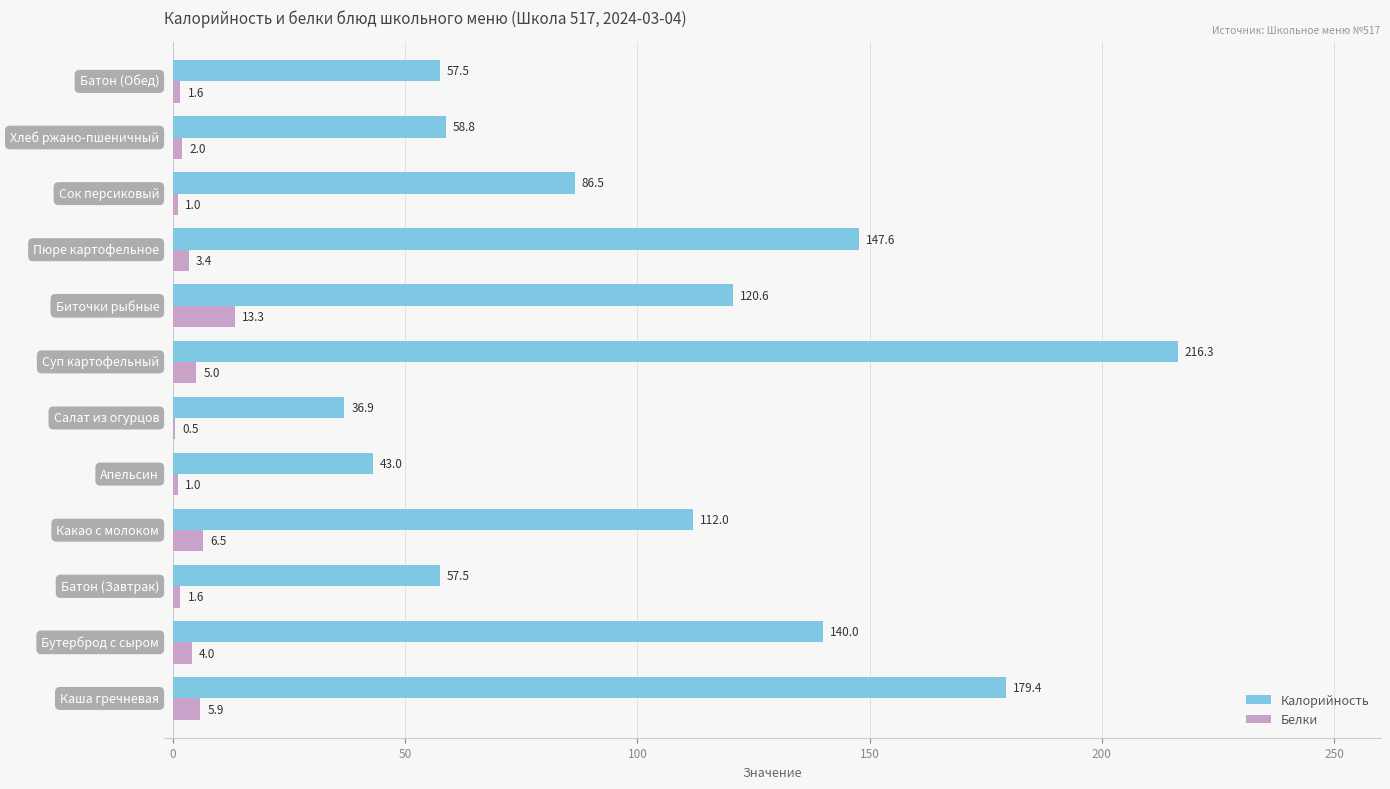

What is the highest value of the Белки series?

13.3